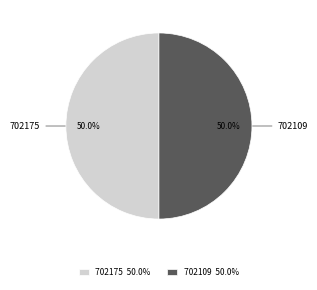

To the nearest percent, what portion does 702175 represent?

50%